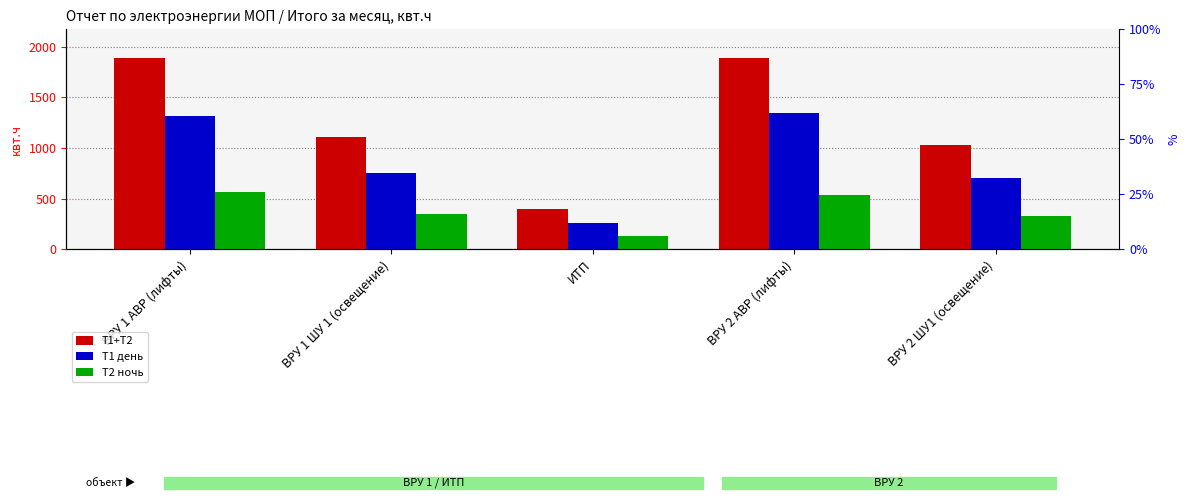

Rank the series by their maximum value, from highest to lowest.

Т1+Т2, Т1 день, Т2 ночь